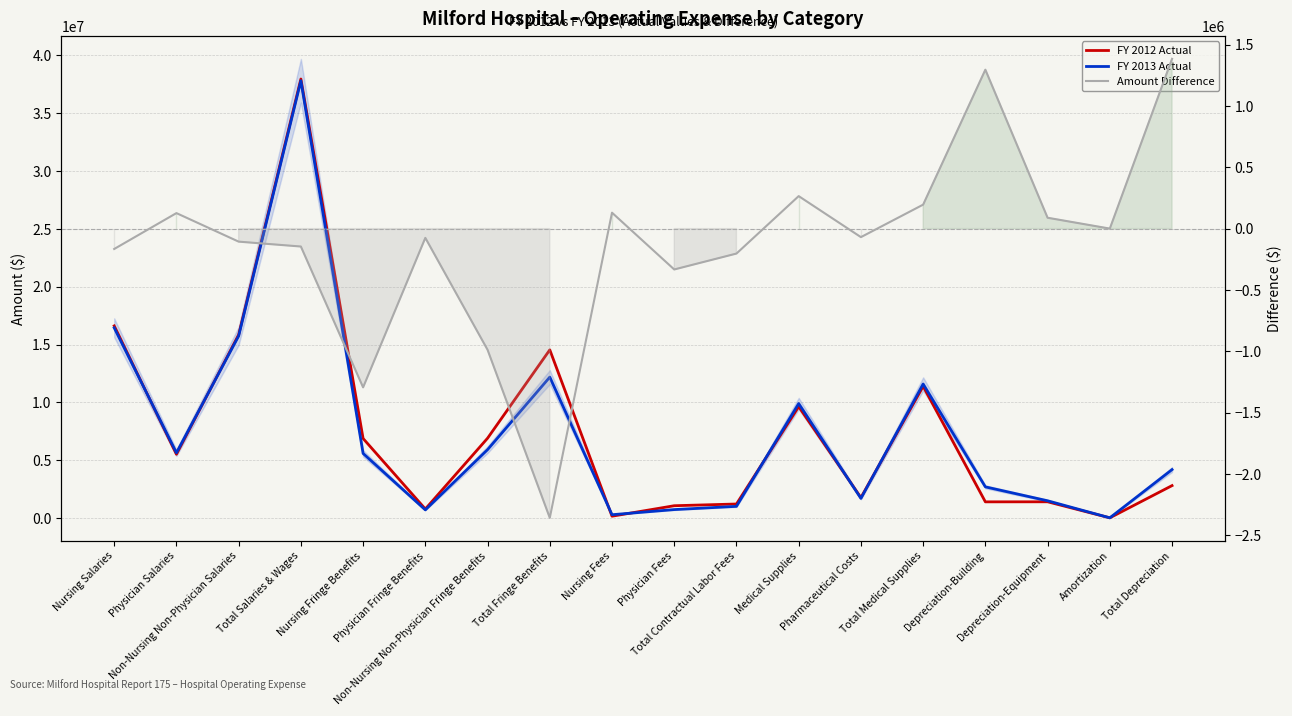

Is the value of Amount Difference at Total Salaries & Wages greater than the value of FY 2012 Actual at Physician Salaries?

No